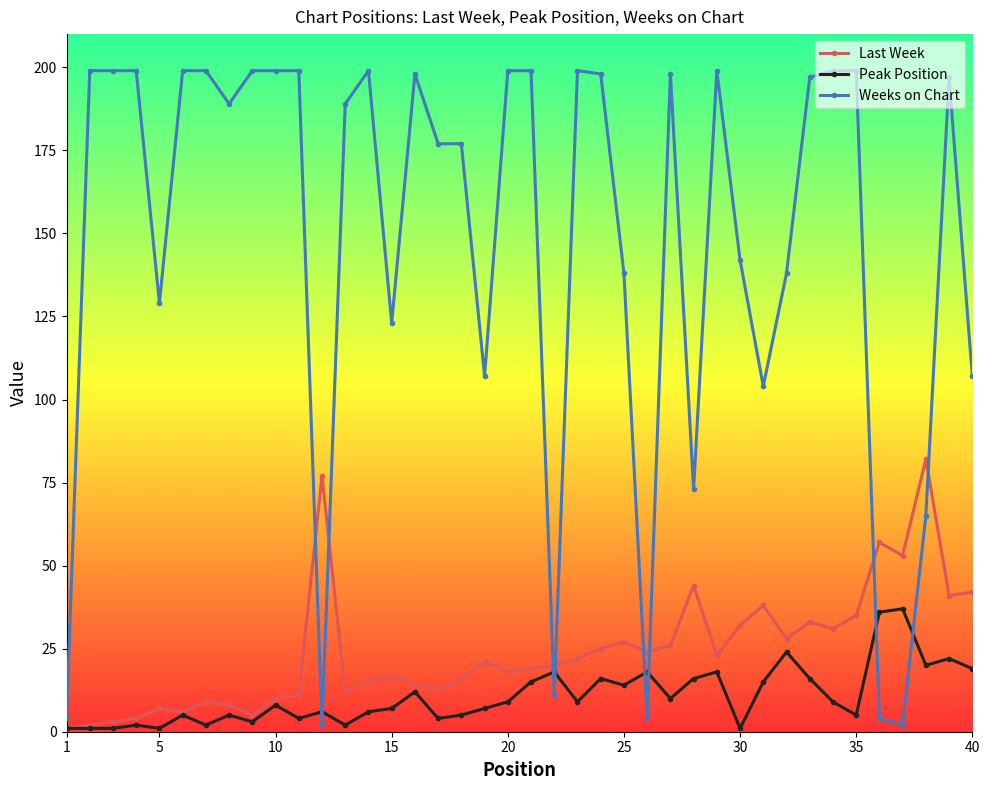

Which series has the largest total across all categories?

Weeks on Chart